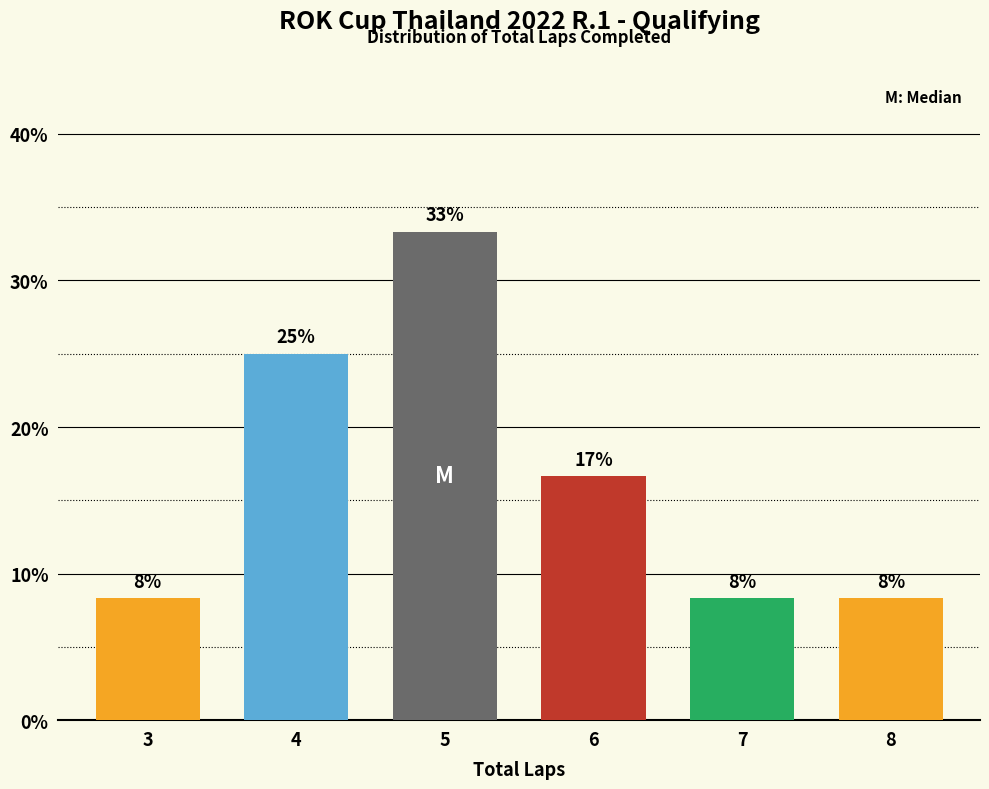

Are the bars horizontal?

No